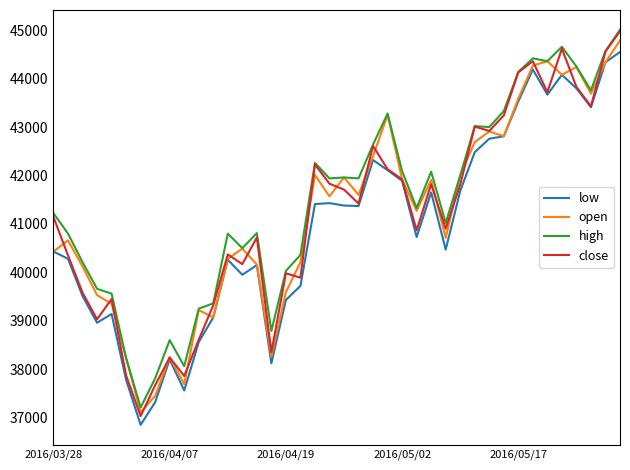

What is the greatest value displayed?

45010